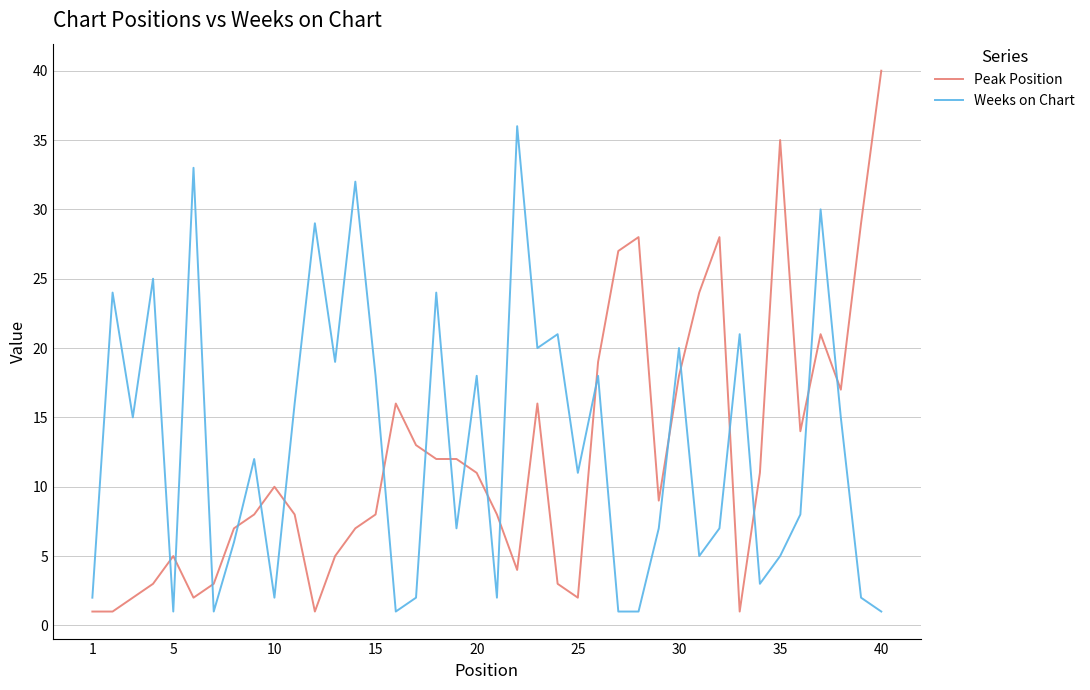

What is the maximum value shown in the chart?

40